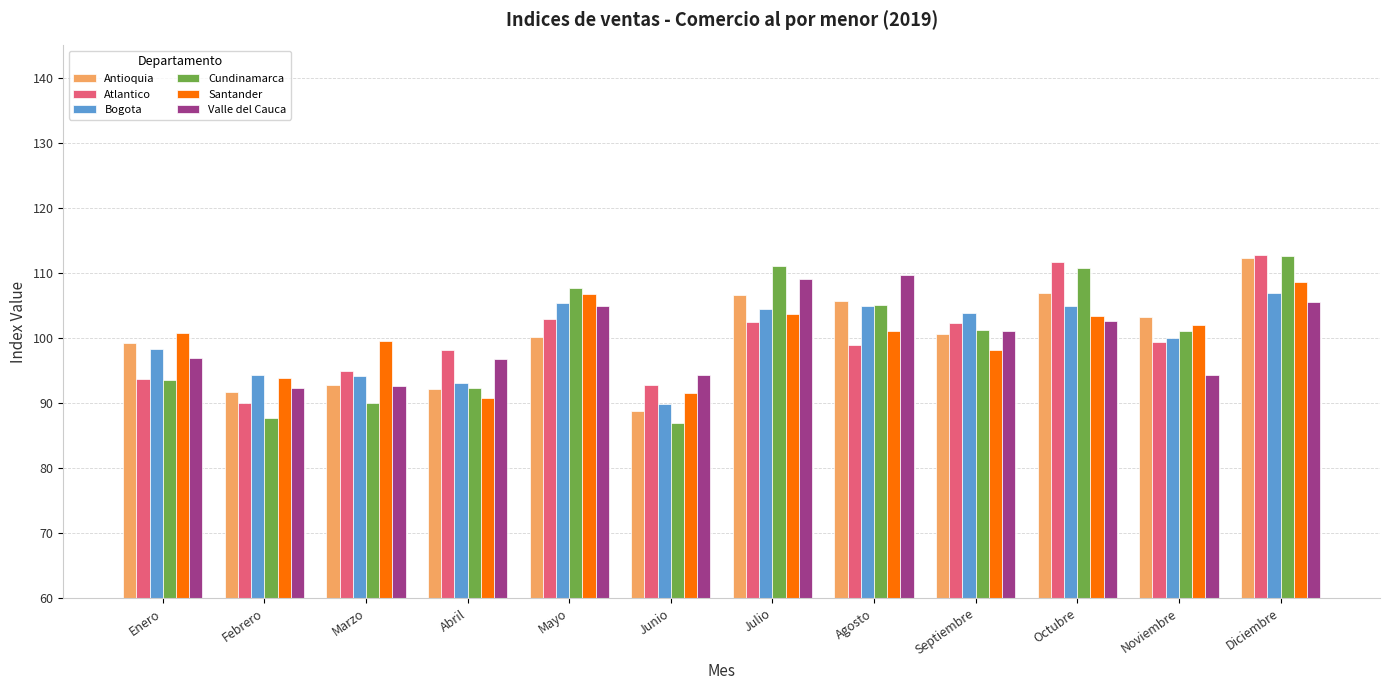

What position from the right is Abril?

9